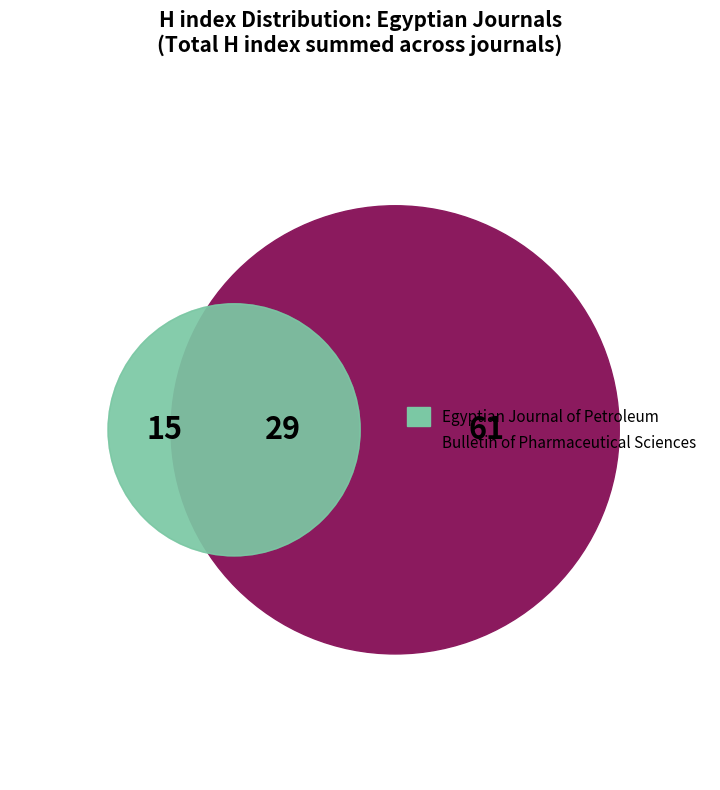

Is there a majority slice in this chart?

No